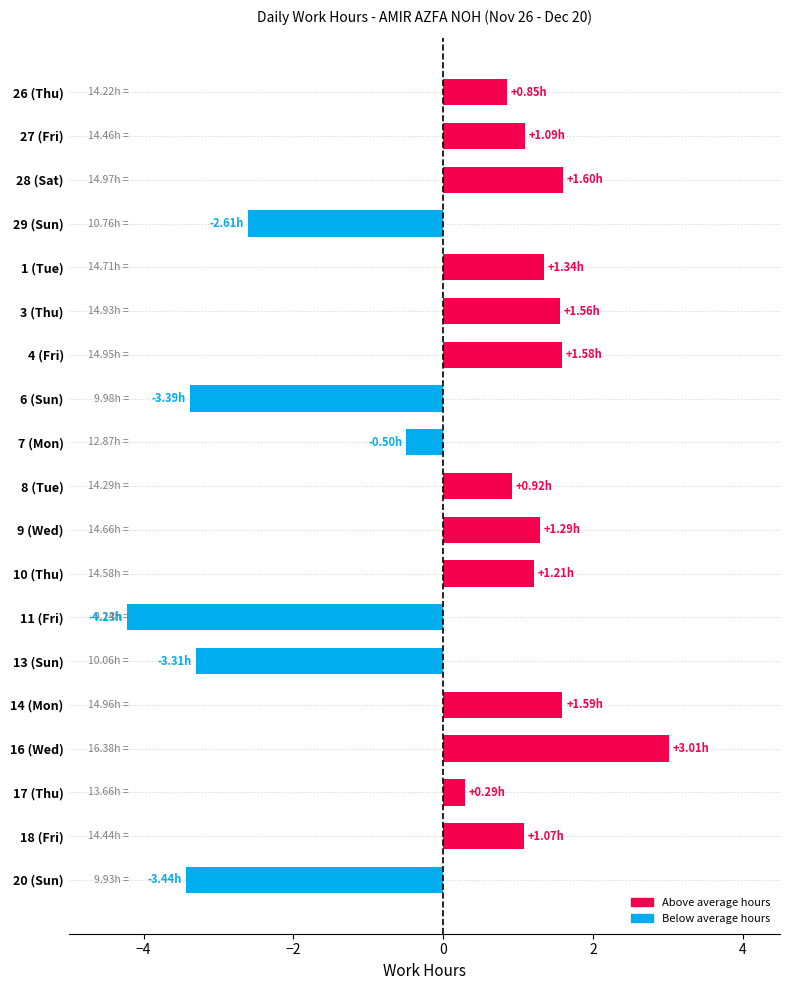

What is the difference between the second highest and second lowest values?

5.0